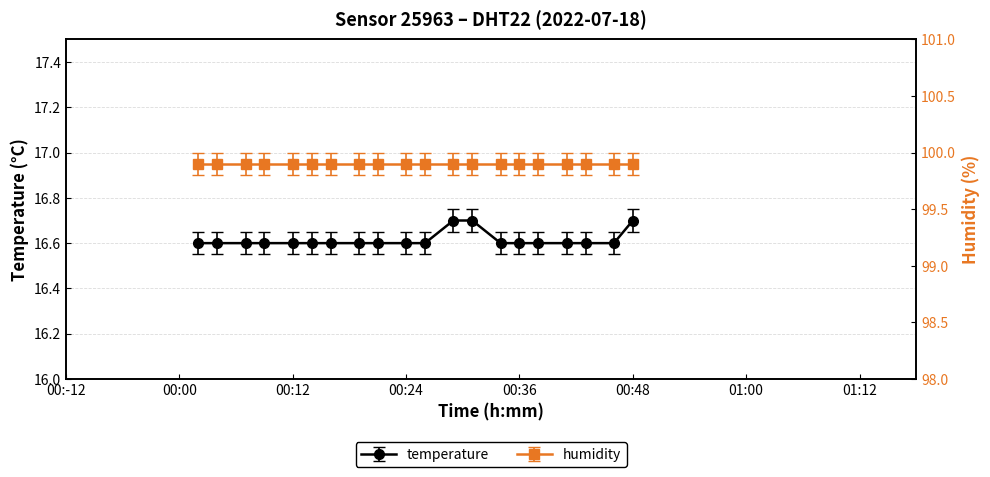

What is the smallest value displayed?

16.6